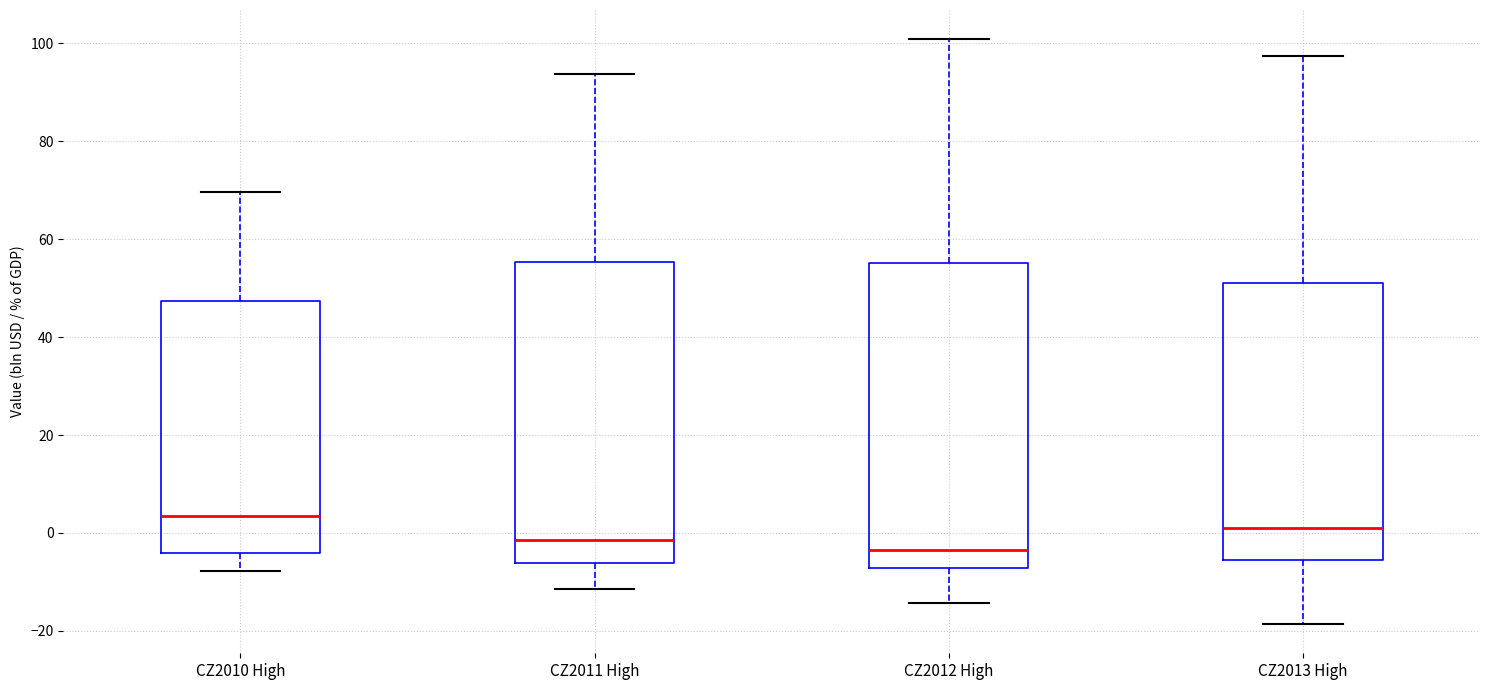

Reading left to right, transcribe this box plot: for each box, give where its median line is, the range the box spans, and where its two whiskers end, as read against the y-axis. The values are not printed on the chart, so give them approximately, as read against the axis.

CZ2010 High: median 4, box -4 to 48, whiskers -8 to 70
CZ2011 High: median -2, box -6 to 56, whiskers -12 to 94
CZ2012 High: median -4, box -8 to 56, whiskers -14 to 100
CZ2013 High: median 2, box -6 to 52, whiskers -18 to 98